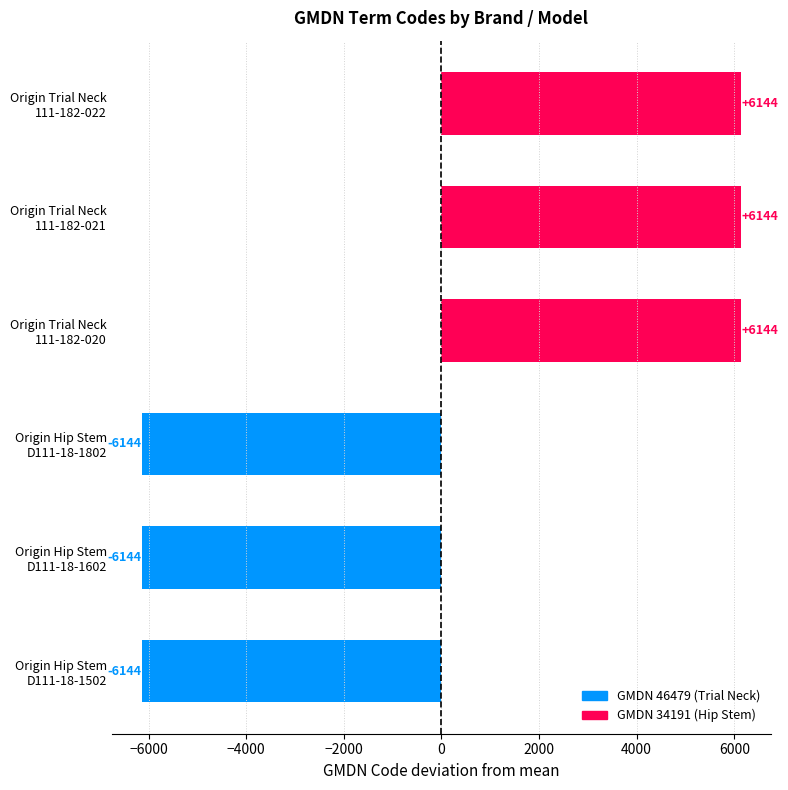

Reading top to bottom, extract all data points from this chart.

6144	6144	6144	-6144	-6144	-6144